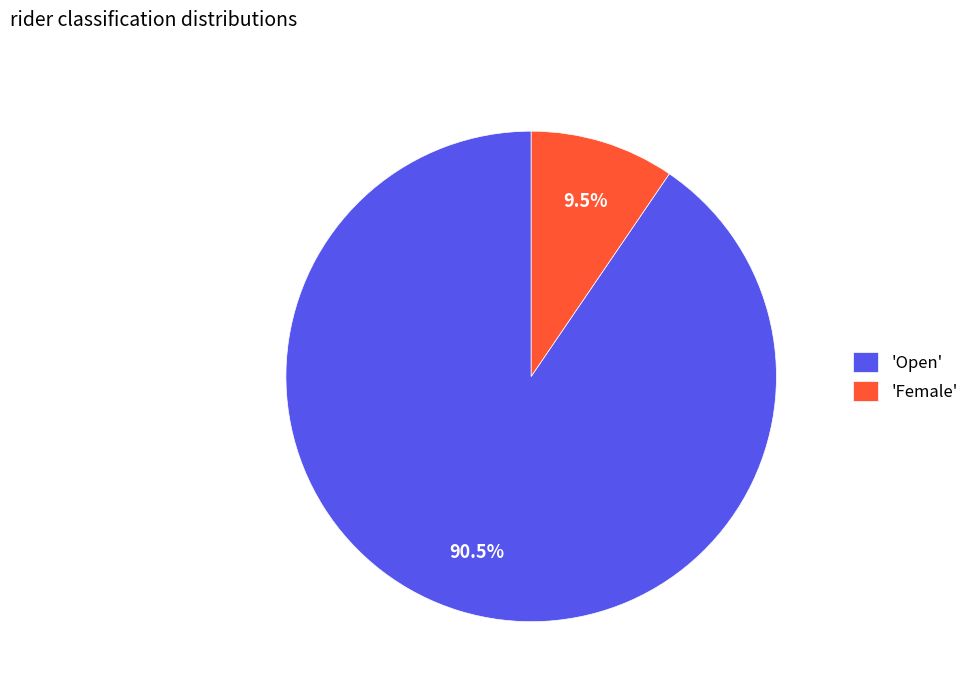

Which category has the smallest portion of the pie?

'Female'